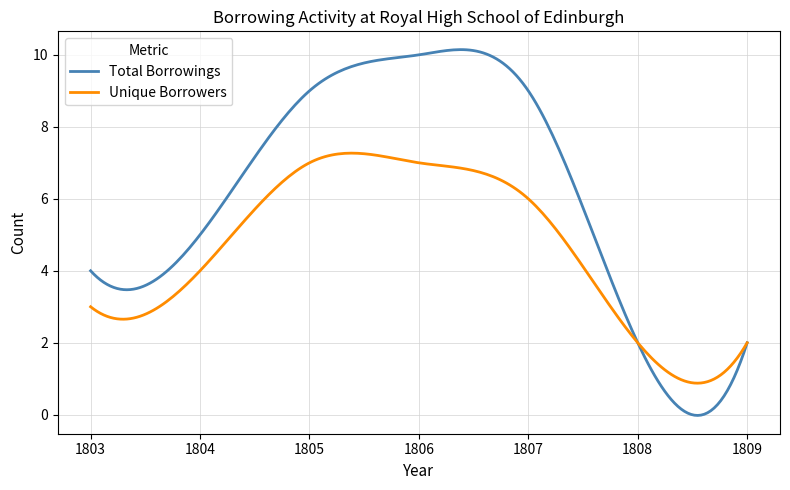

Which series has the largest range (max minus min)?

Total Borrowings